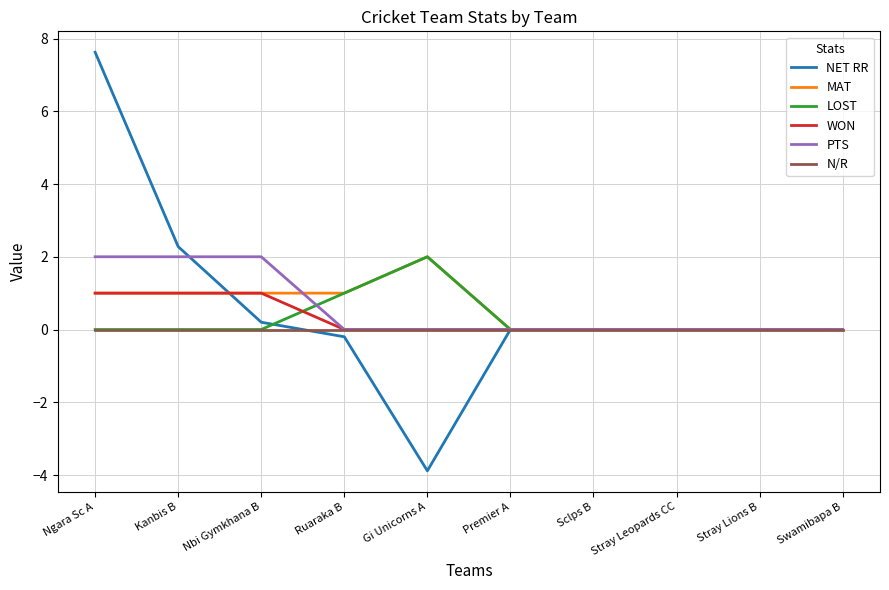

The value of WON at Nbi Gymkhana B is 1.0. True or false?

True